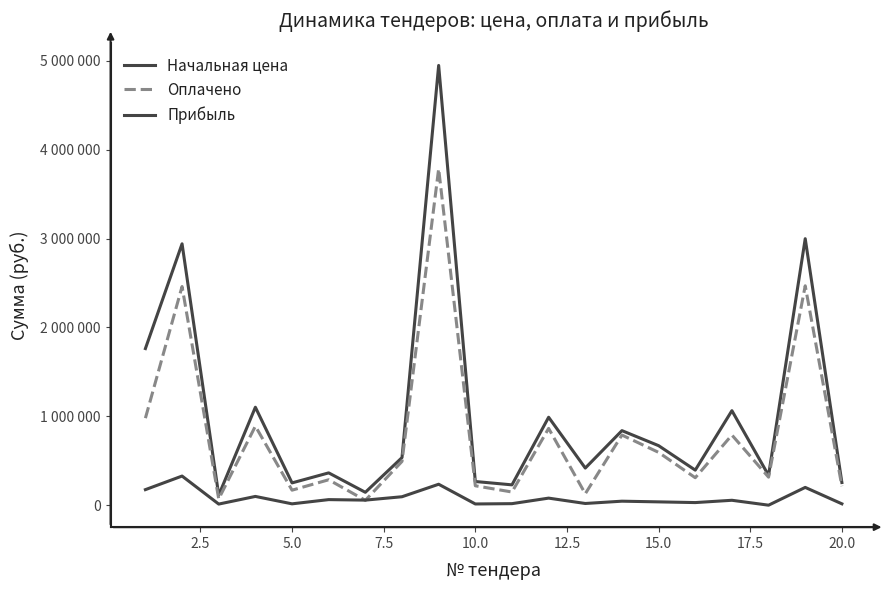

Is this an area chart (filled region under the line)?

No